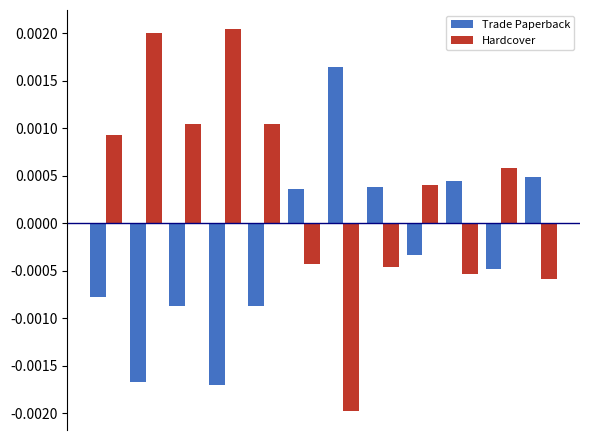

List the series in order of their overall mean, lowest first.

Trade Paperback, Hardcover